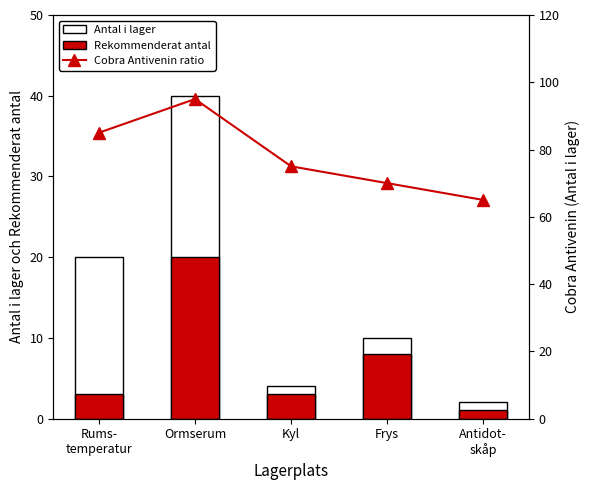

What is the difference between the maximum and second lowest values in the Antal i lager series?

36